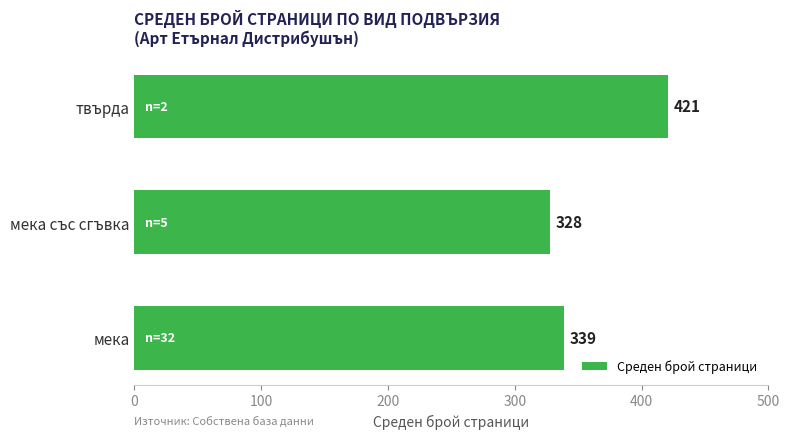

At which category does the chart reach its peak across all series?

твърда